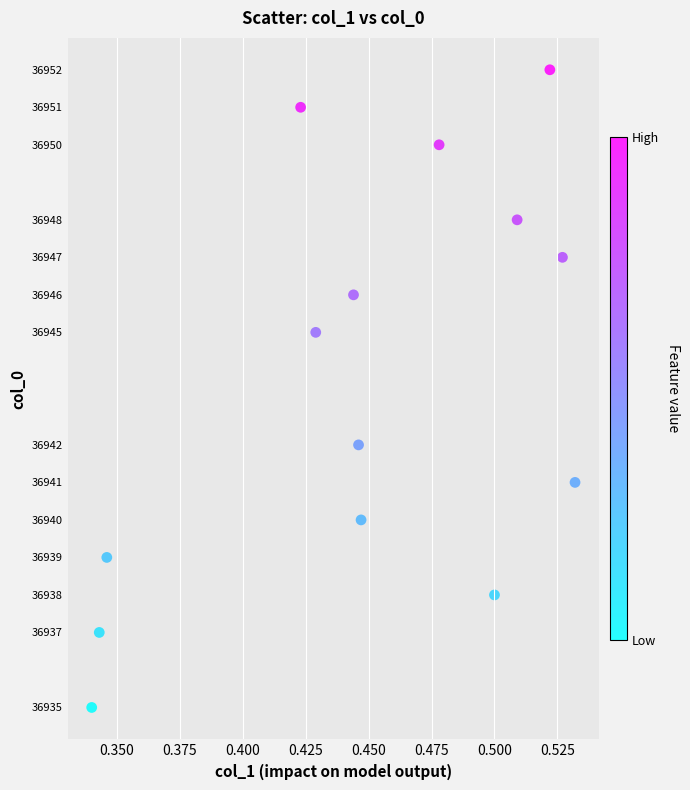

What Y value in the scatter plot is closest to 36943?

36942